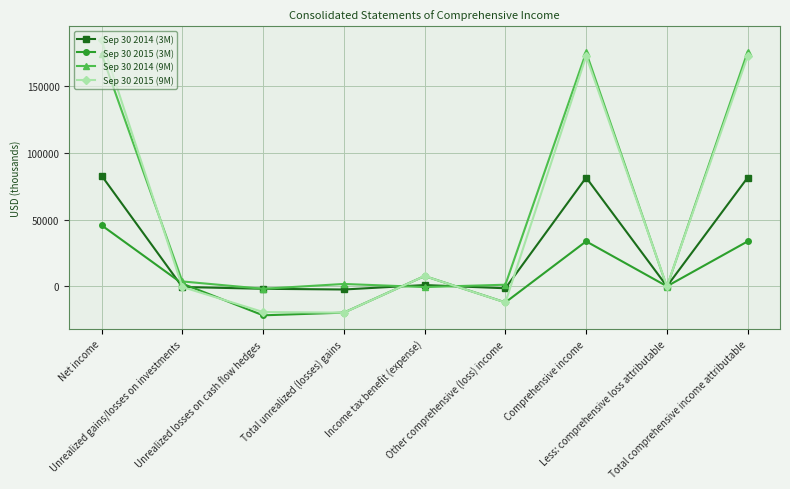

What is the smallest value displayed?

-21751